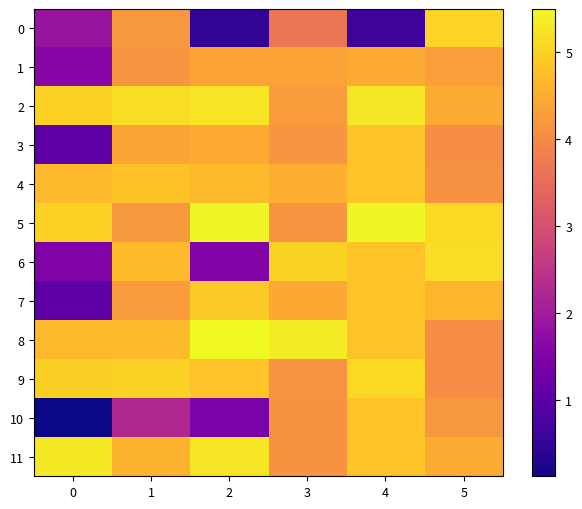

Between 5 and 1, which is larger?

5